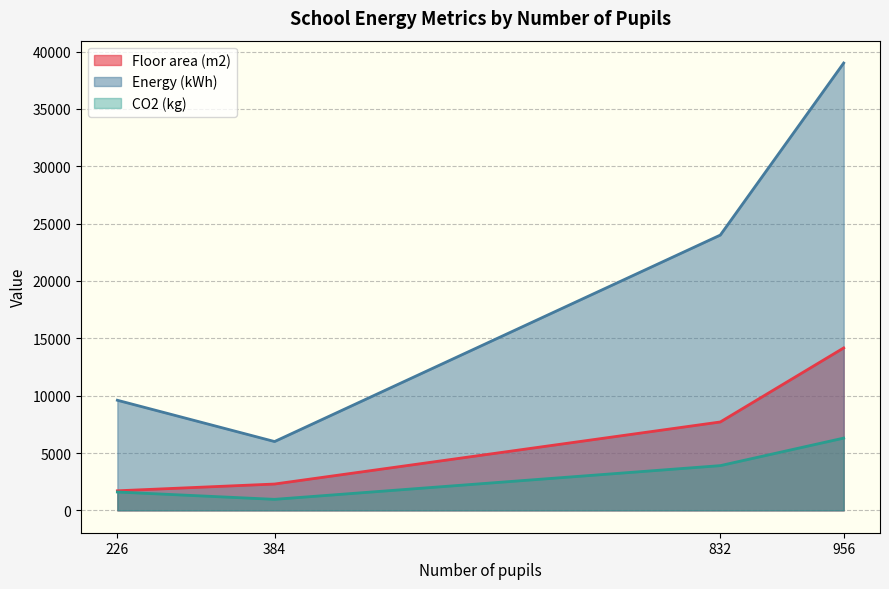

How many lines are shown in the chart?

3